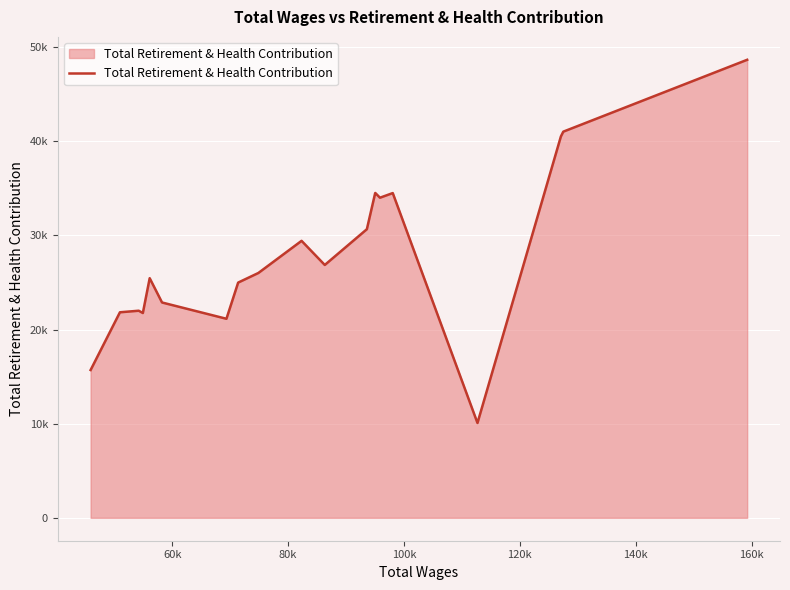

Does the chart display data point markers on the line(s)?

No